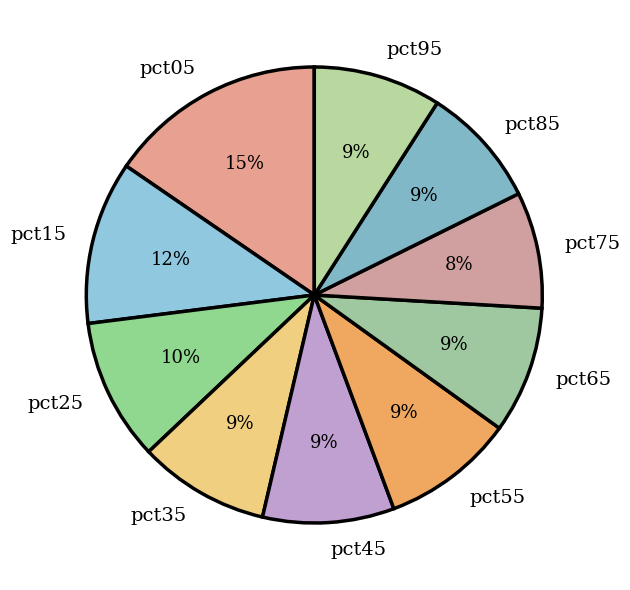

The pct95 slice represents 9% of the pie. True or false?

True